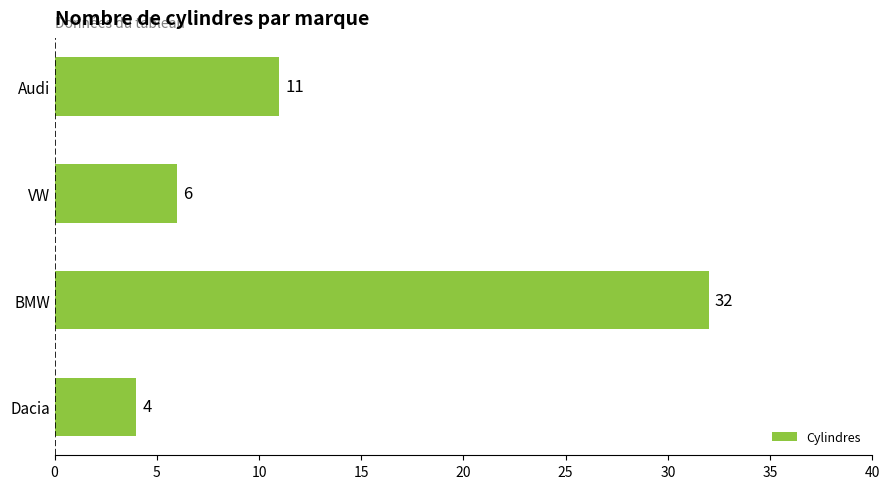

How many values are below 11?

2